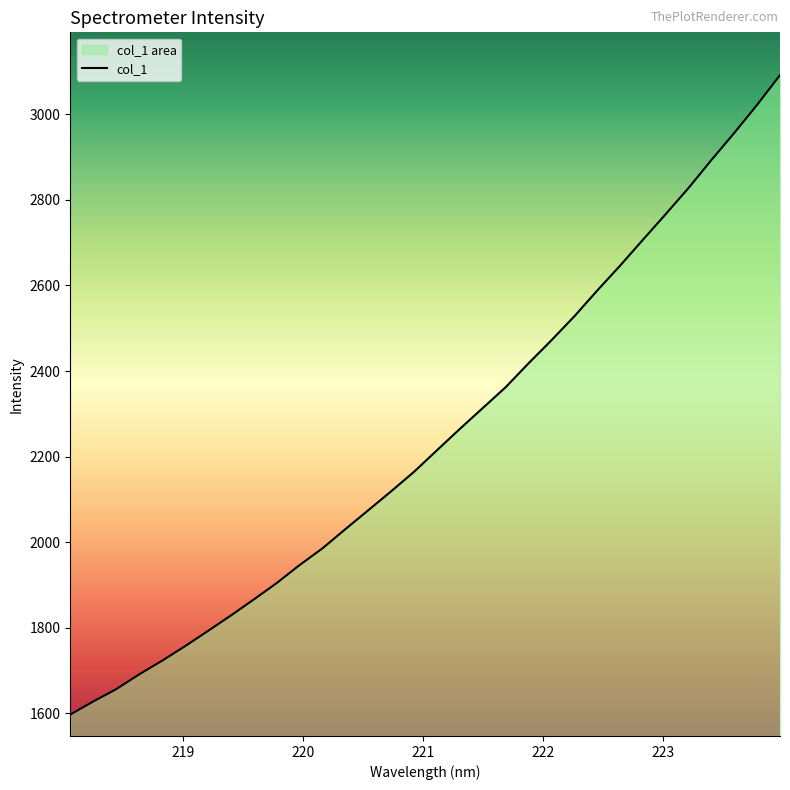

What is the minimum value shown in the chart?

1596.8